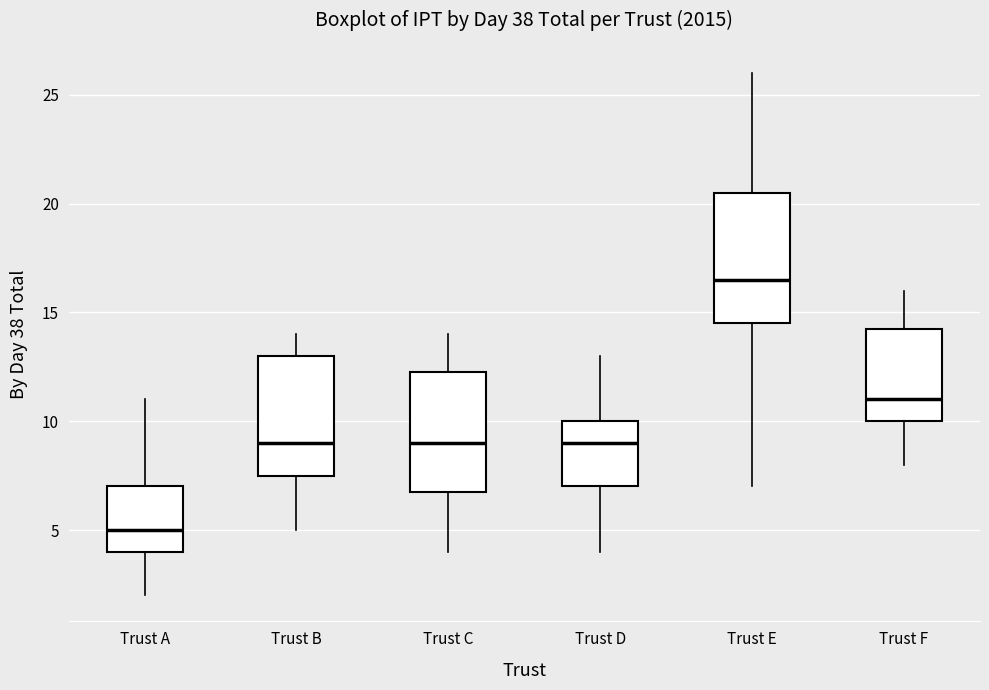

Which box's median line is the lowest?

Trust A